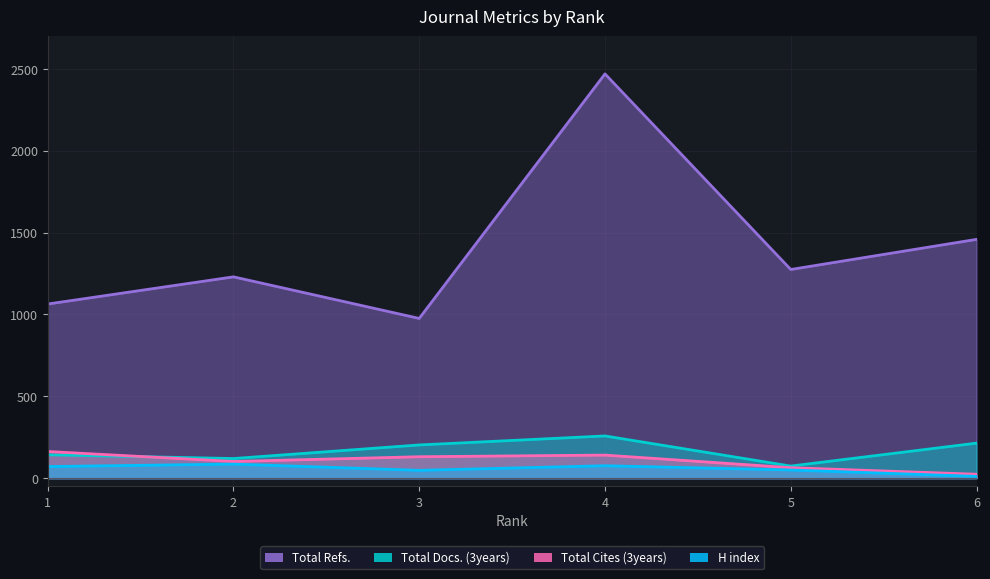

True or false: H index has more than 0 interior local peaks.

True